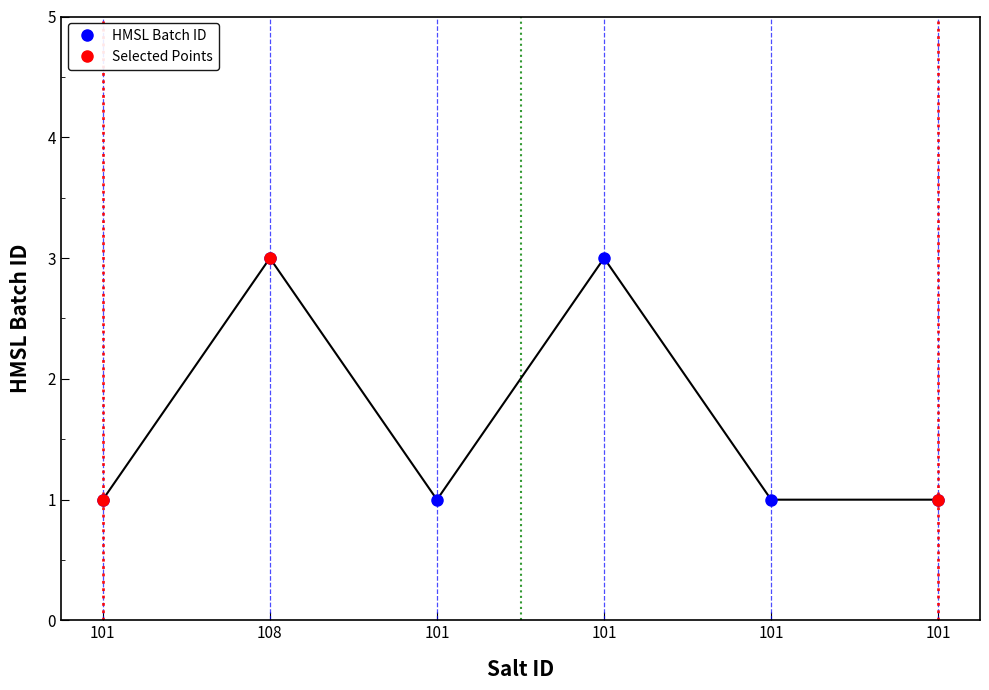

What is the maximum value shown in the chart?

3